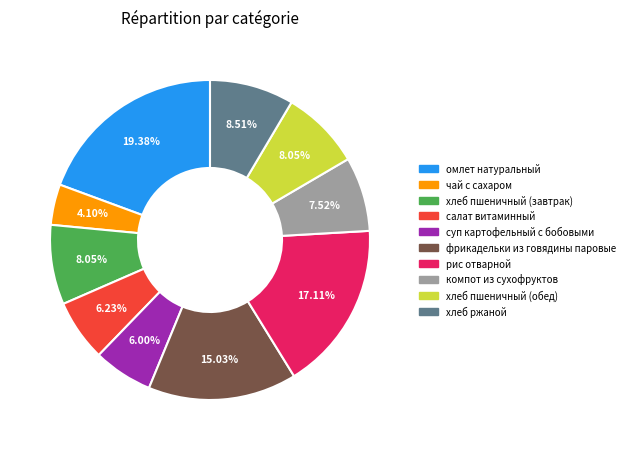

To the nearest percent, what is the combined percentage of суп картофельный с бобовыми and хлеб ржаной?

15%